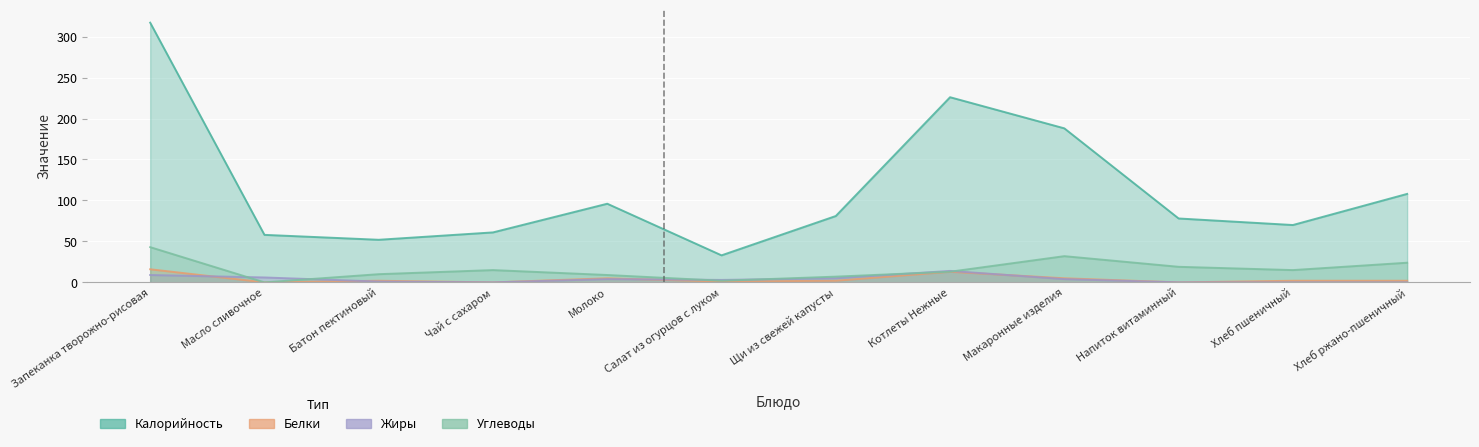

How many interior local valleys does the Углеводы series have?

3